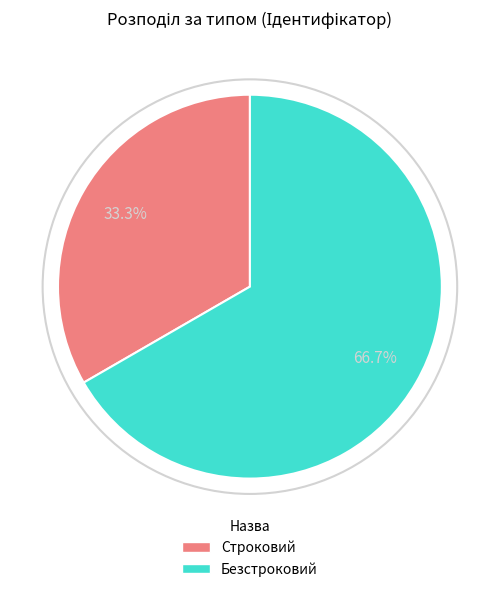

Rank the categories by value from highest to lowest.

Безстроковий, Строковий